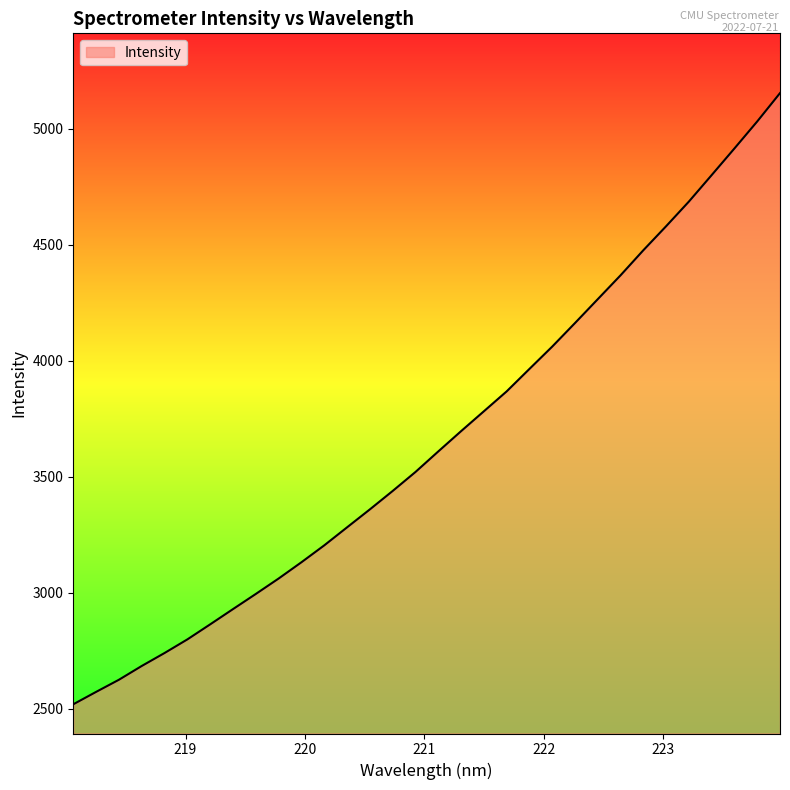

Reading left to right, what are all the values shown in this chart?

2519.5	2572.9	2625.2	2684.7	2740.6	2799.3	2864.1	2929.9	2995.2	3061.8	3131.9	3204.7	3282.4	3359.8	3439.2	3521.1	3609.6	3697.0	3782.7	3868.5	3965.4	4061.7	4163.3	4266.2	4369.1	4477.1	4580.7	4687.1	4801.2	4916.0	5032.4	5154.5